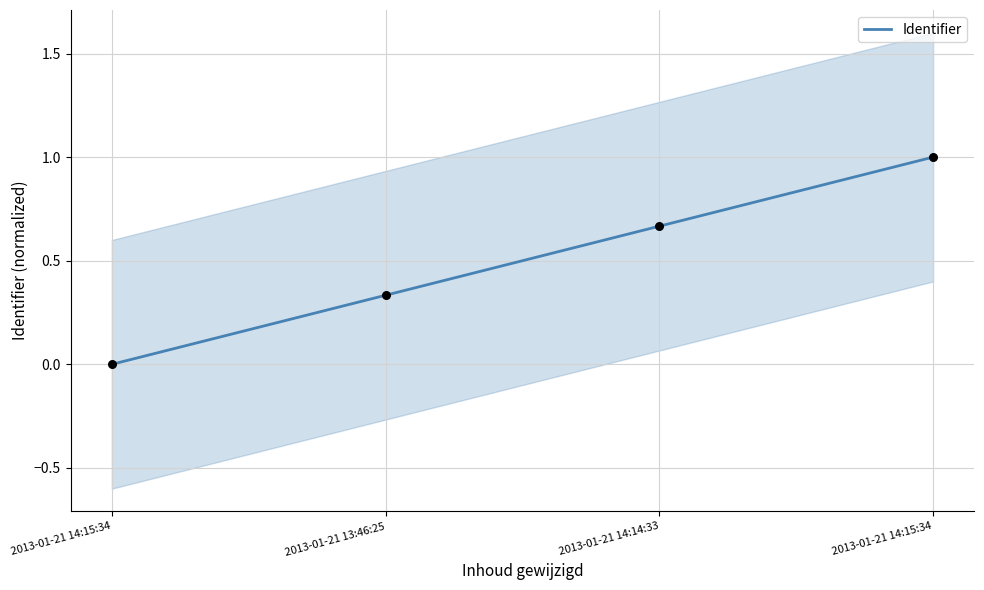

Between 2013-01-21 14:14:33 and 2013-01-21 13:46:25, which is larger?

2013-01-21 14:14:33